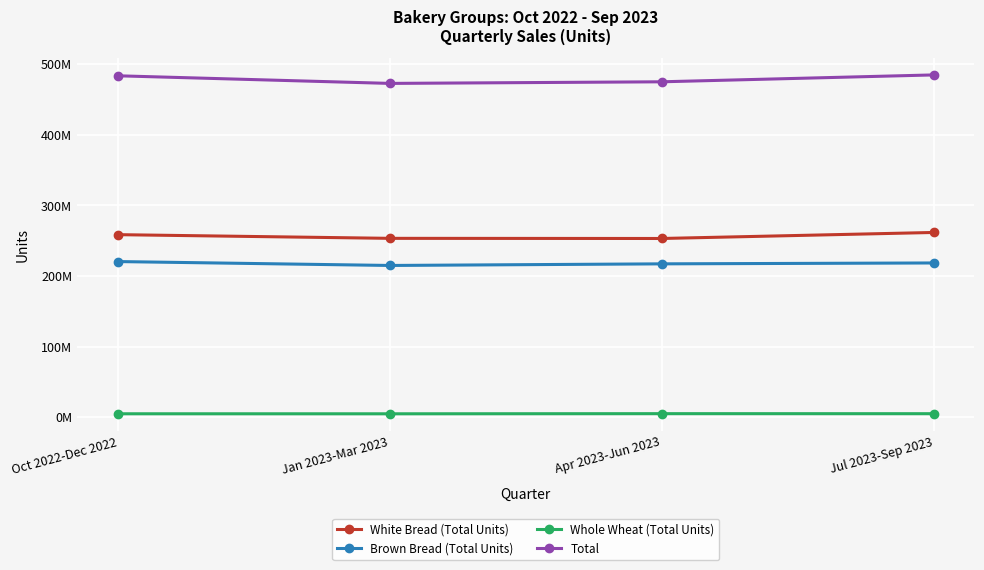

How many data points in White Bread (Total Units) are less than 258437765?

2